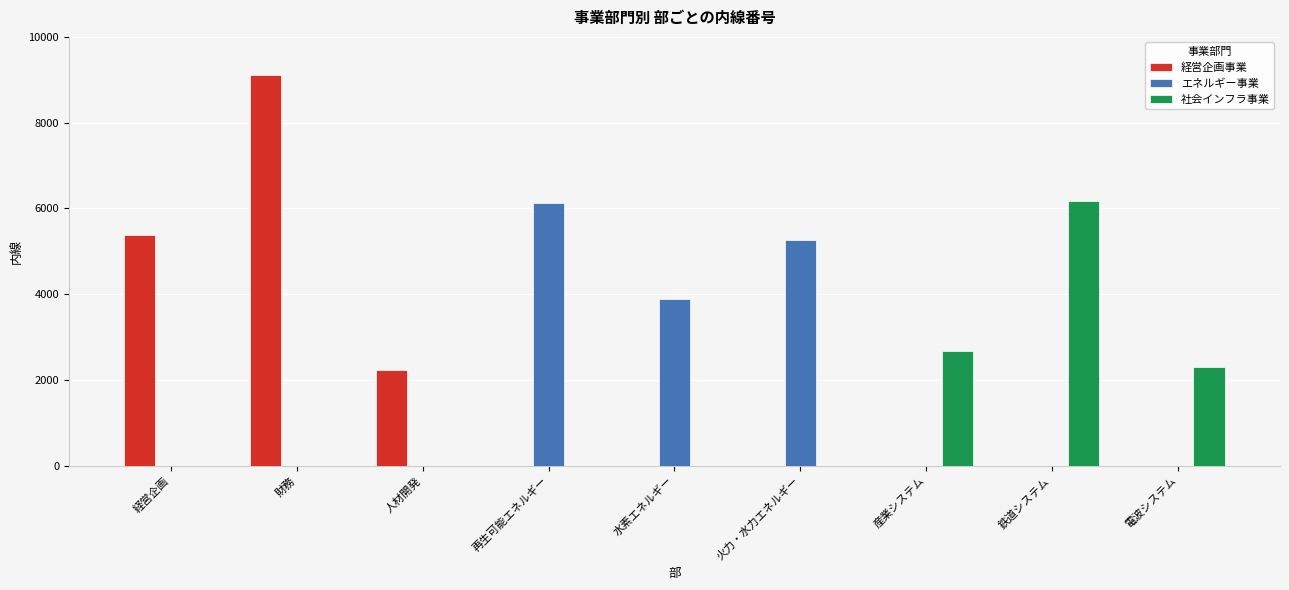

True or false: 経営企画事業 has a value of 0 at 鉄道システム.

True